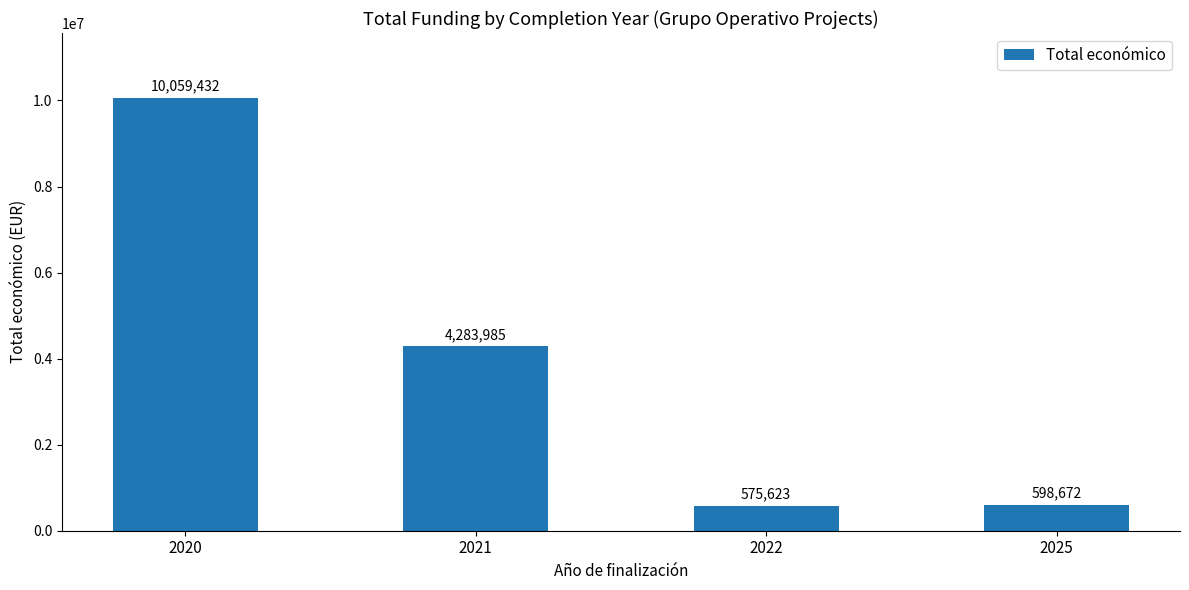

What is the value of the 2nd bar from the left?

4283985